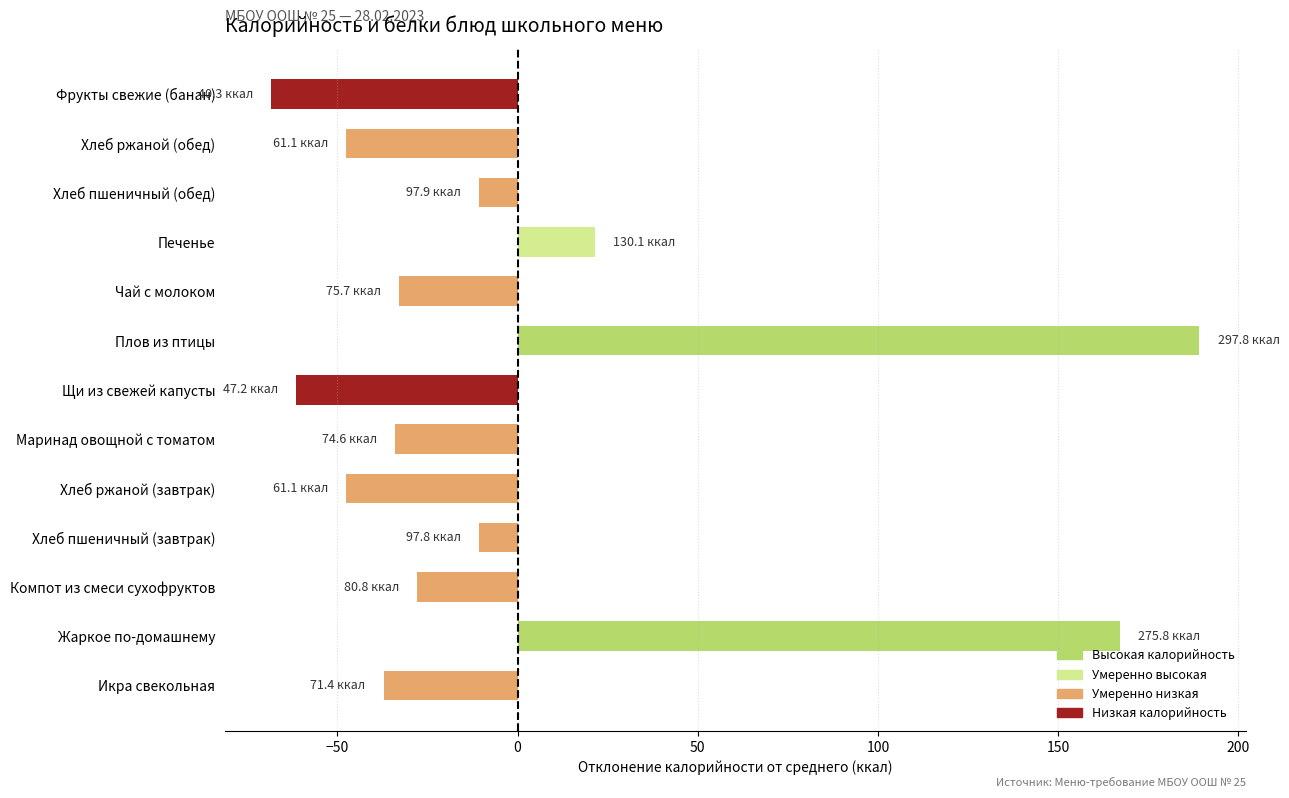

At which category does the chart reach its minimum across all series?

Фрукты свежие (банан)